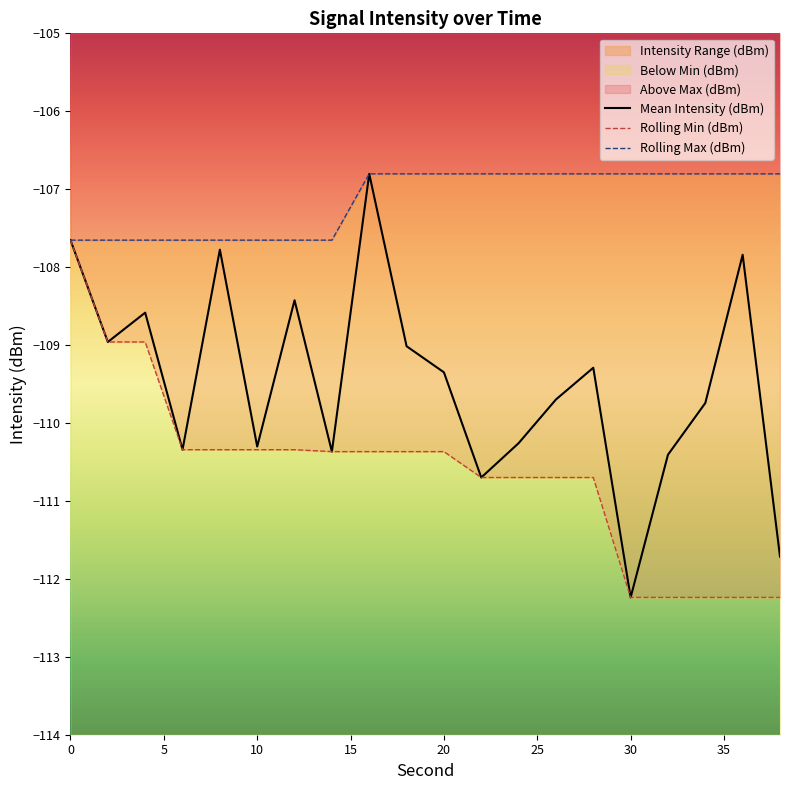

True or false: Mean Intensity (dBm) has a value of -107.7 at 0.

True